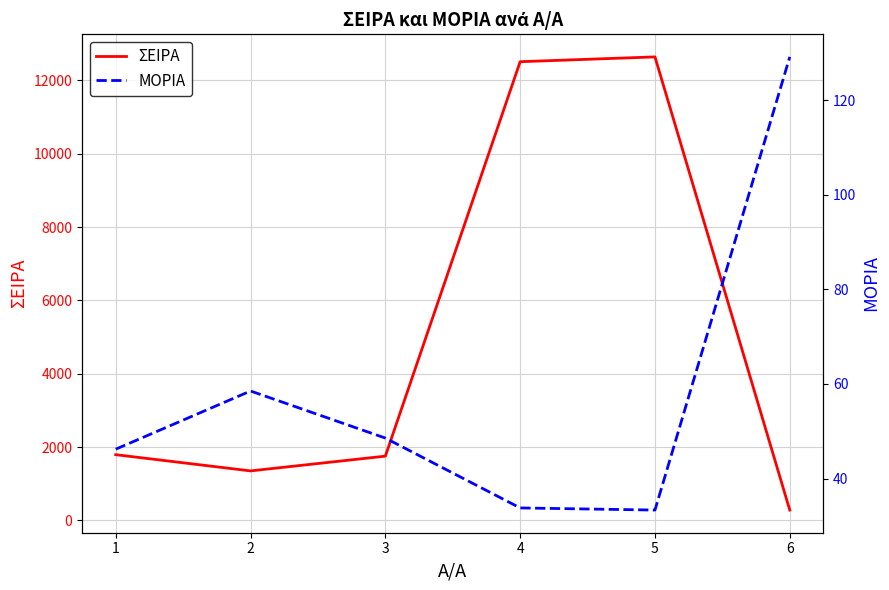

List the labels in order of ΣΕΙΡΑ value, largest first.

5, 4, 1, 3, 2, 6